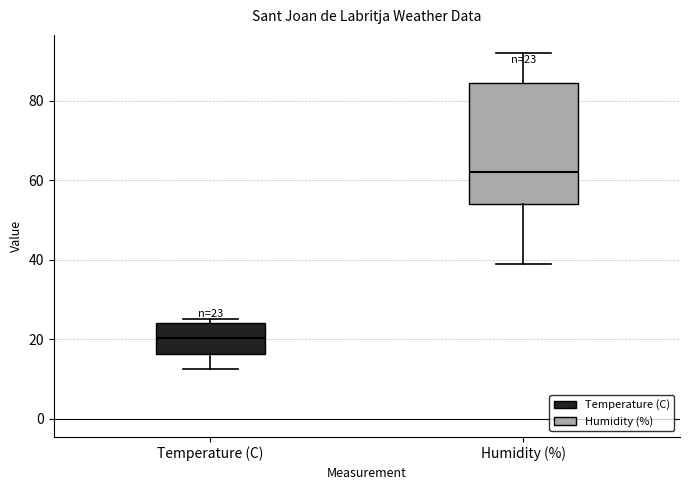

Which box is the tallest, from its lower edge to its upper edge?

Humidity (%)